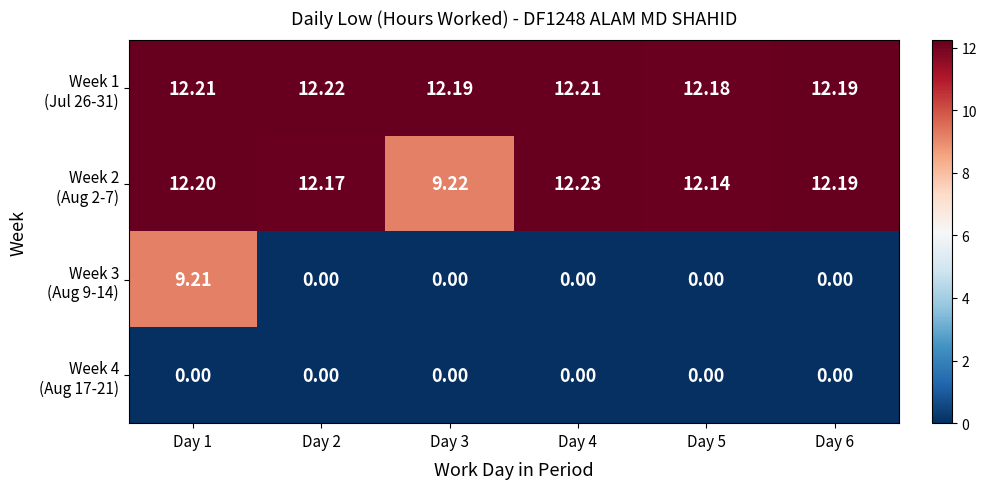

How many distinct data groups are displayed?

4